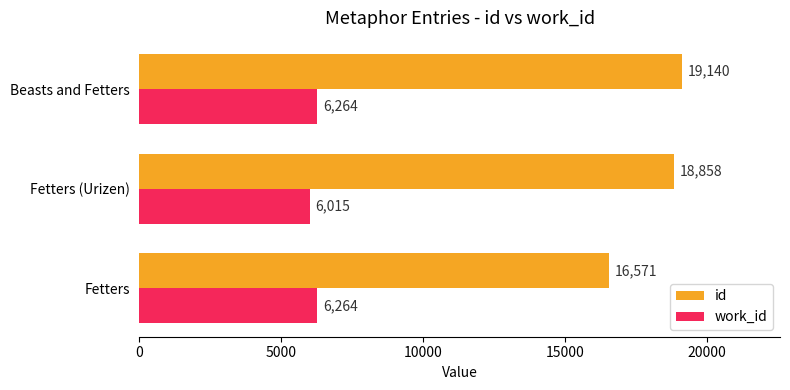

How many series are shown in this chart?

2